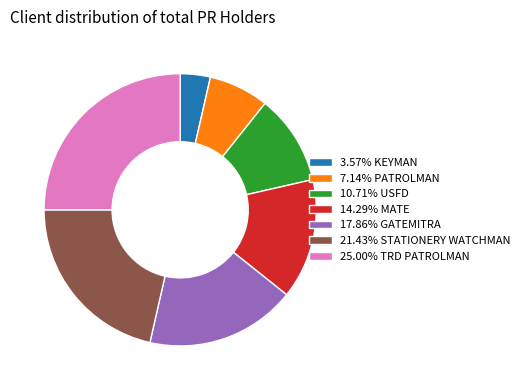

How many segments does this pie chart have?

7